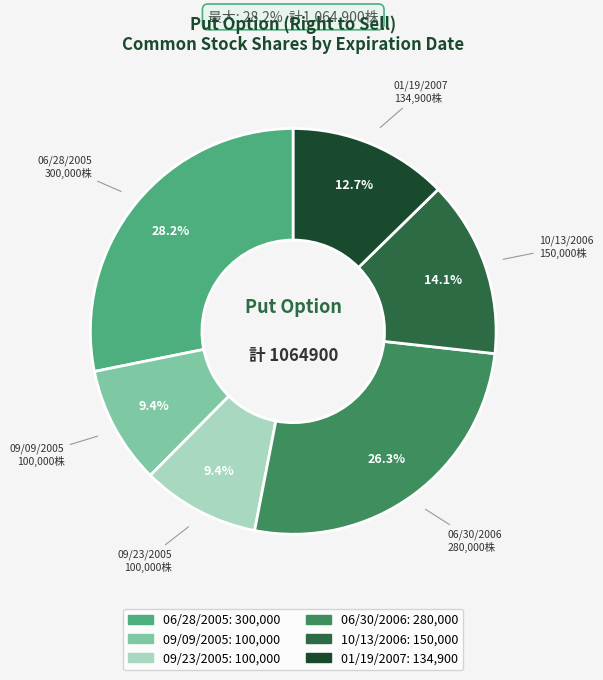

Is there a majority slice in this chart?

No